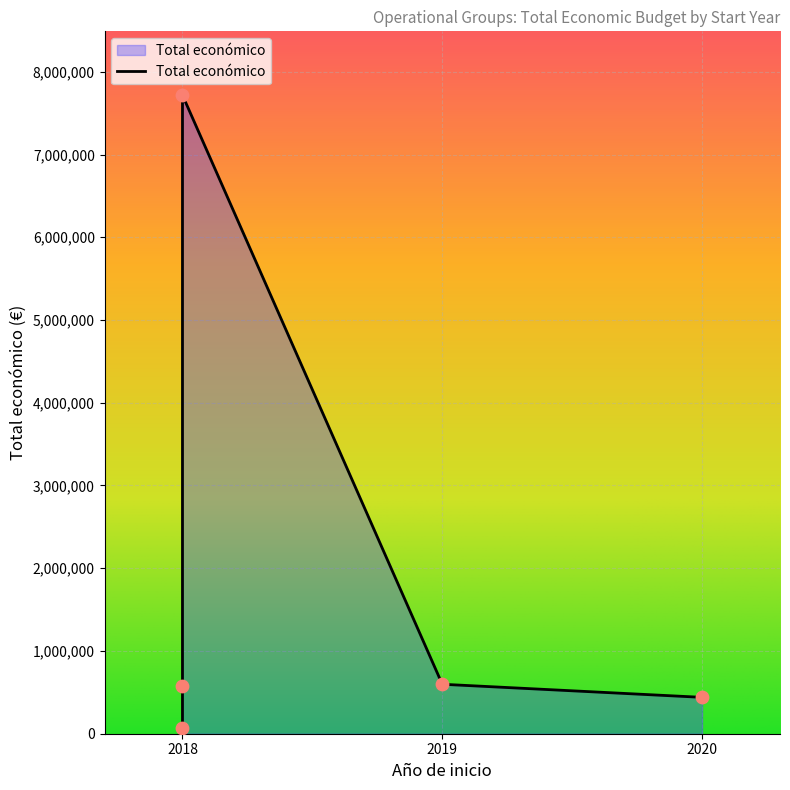

Approximately how many times larger is the value at 2018 compared to 2020?

17.6